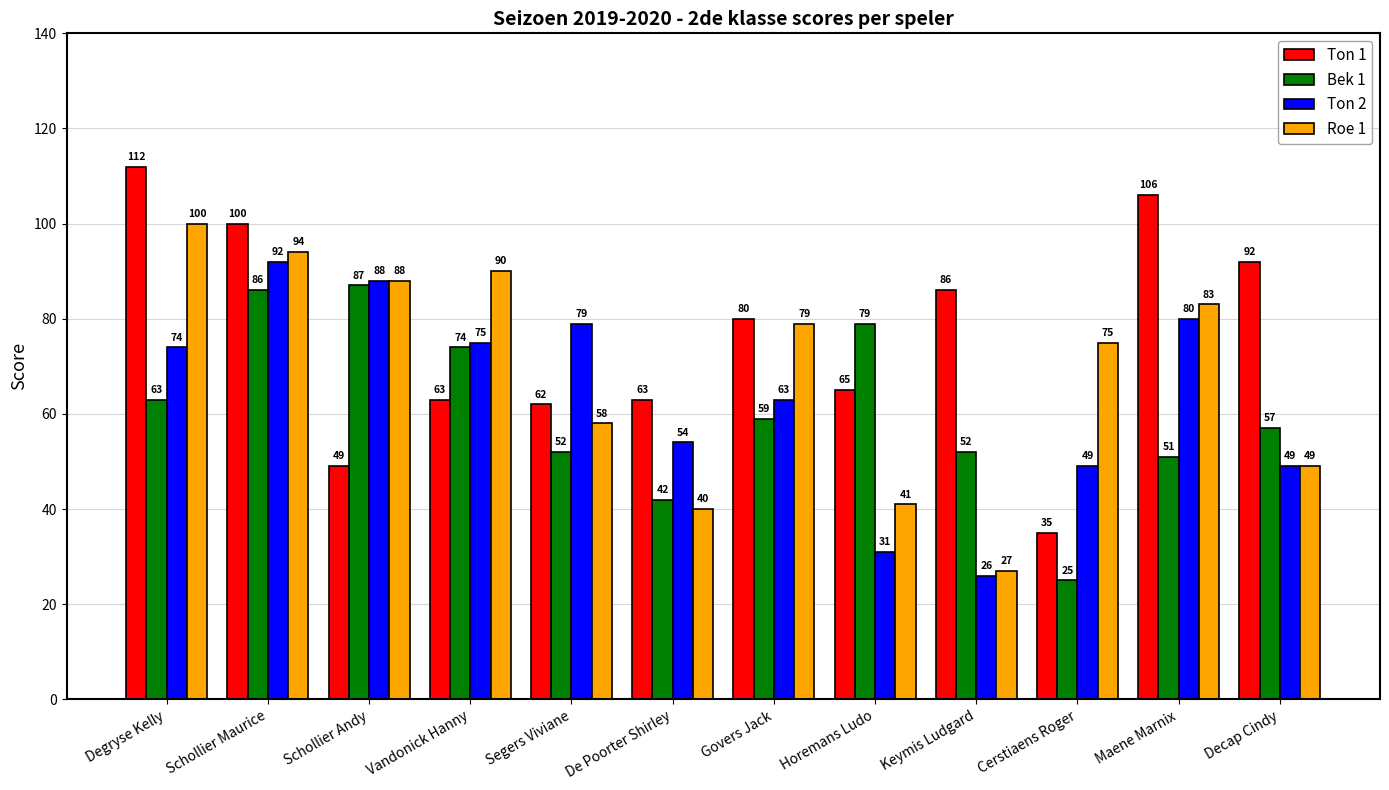

Between Schollier Andy and Govers Jack, which series saw the biggest shift?

Ton 1